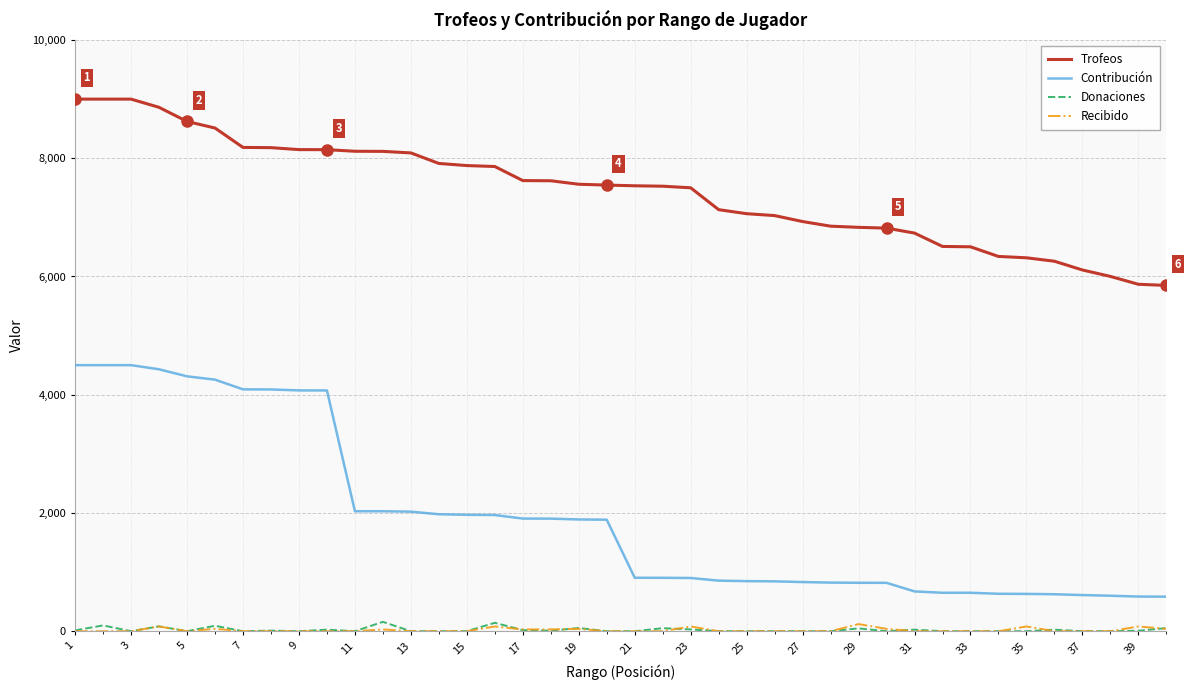

Which series has the largest total across all categories?

Trofeos